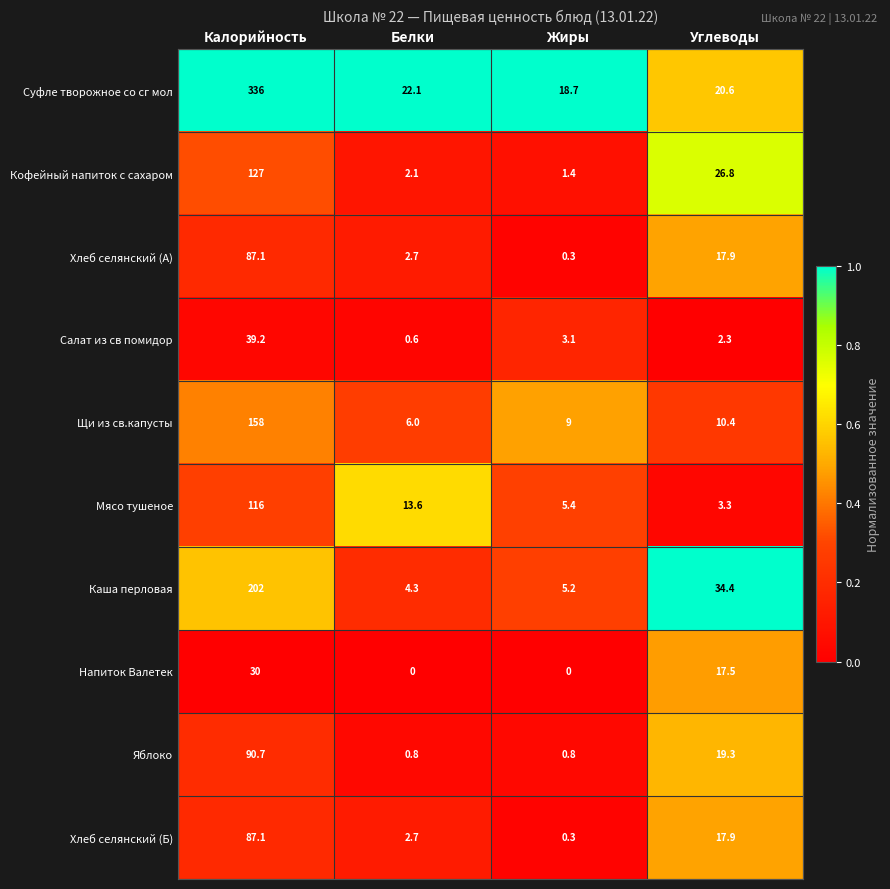

What is the difference between the maximum and minimum values in the Хлеб селянский (А) series?

86.8